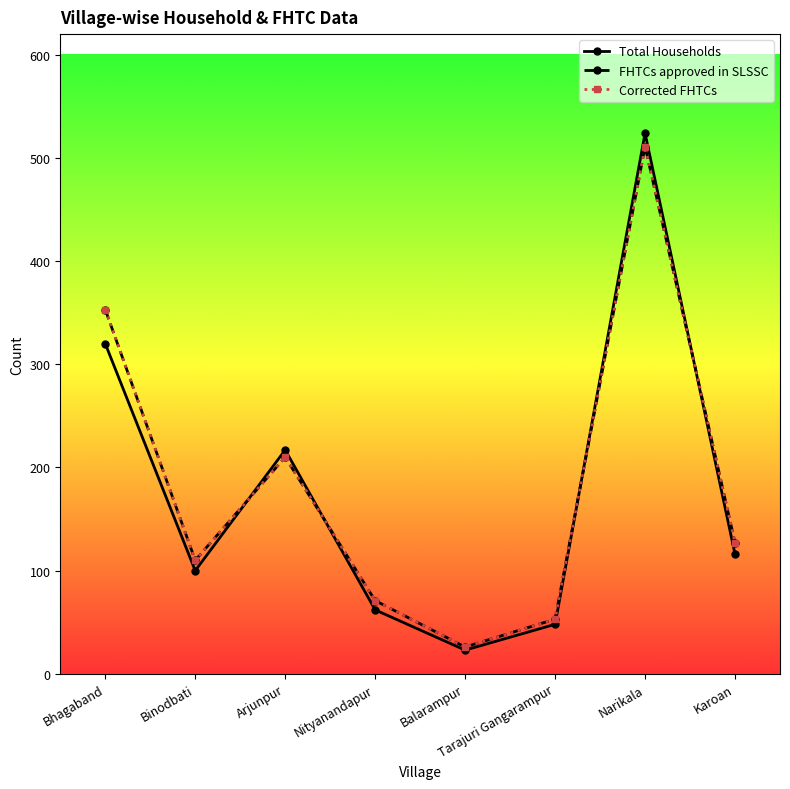

Is this an area chart (filled region under the line)?

No